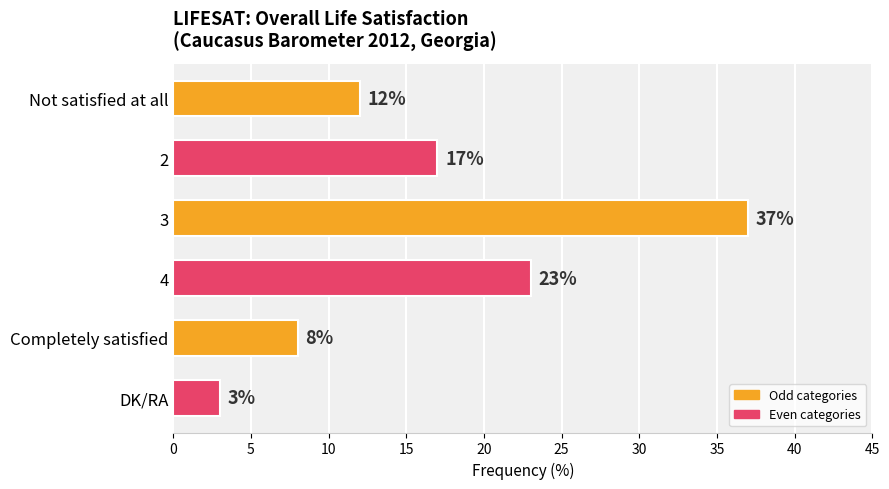

Is it true that the value at 2 is 5?

False